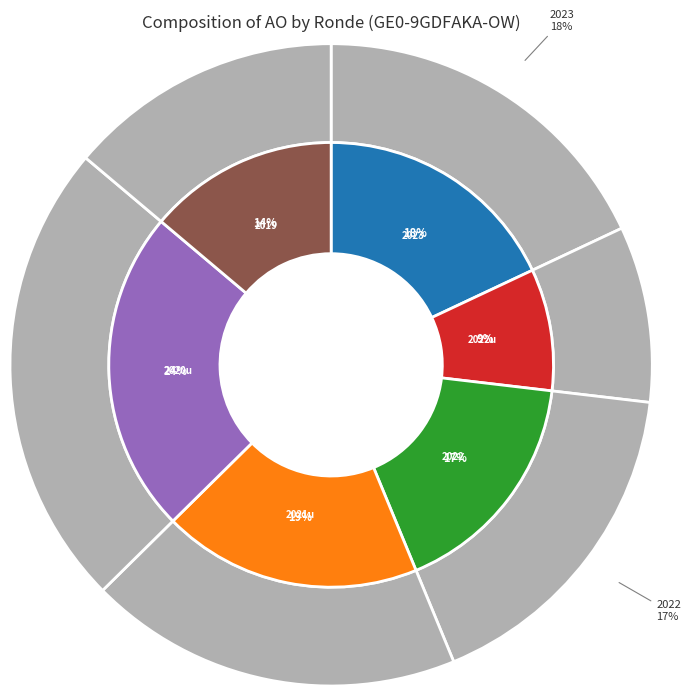

What is the largest slice in the pie chart?

2020 uitvoering